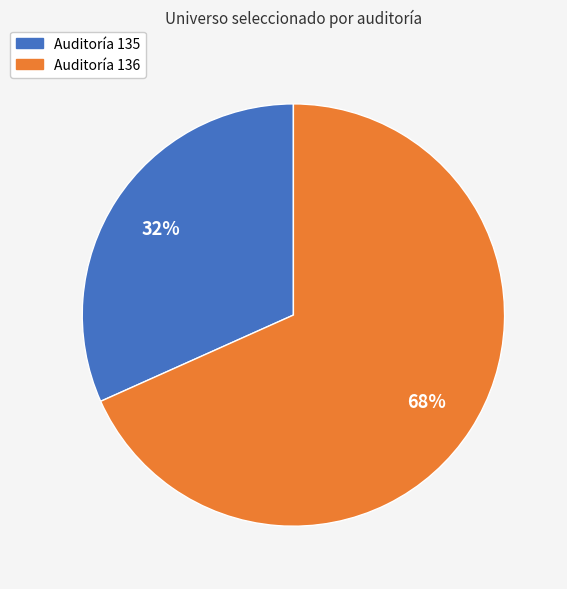

How many segments does this pie chart have?

2